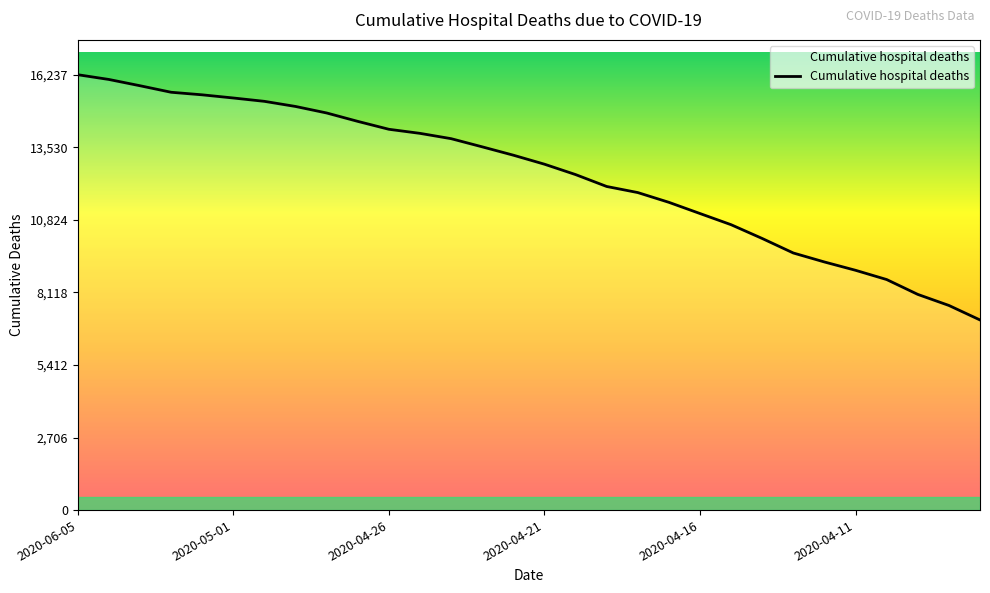

What is the maximum value shown in the chart?

16237